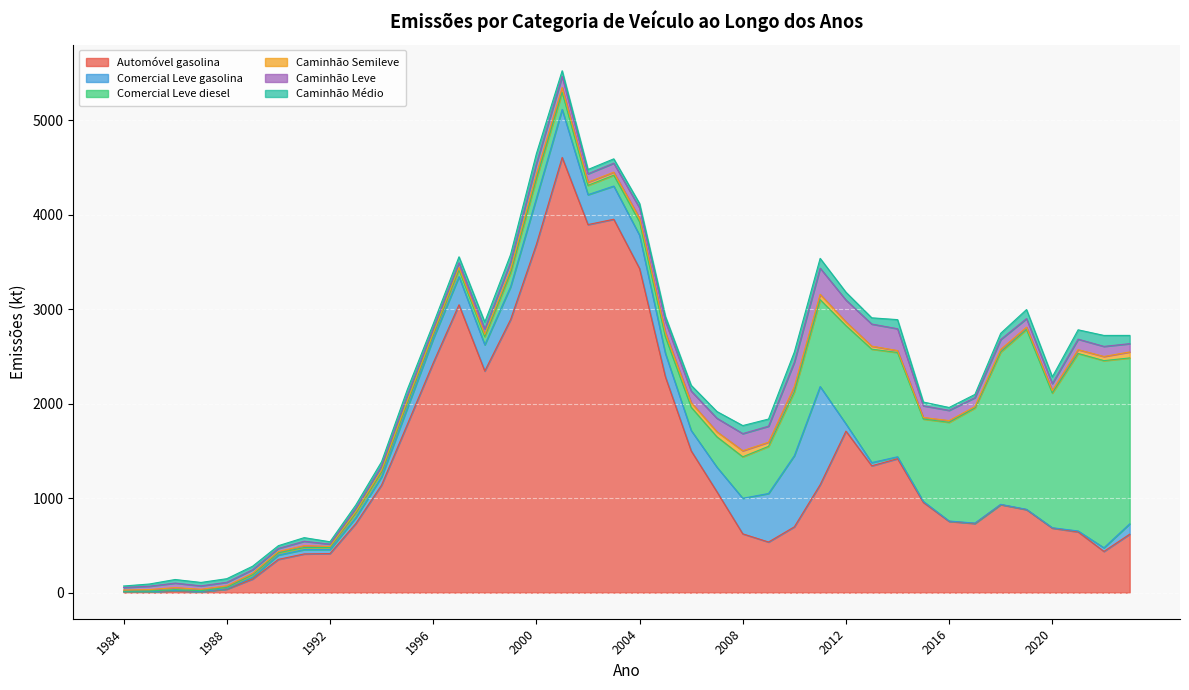

True or false: Comercial Leve gasolina has more than 0 interior local peaks.

True